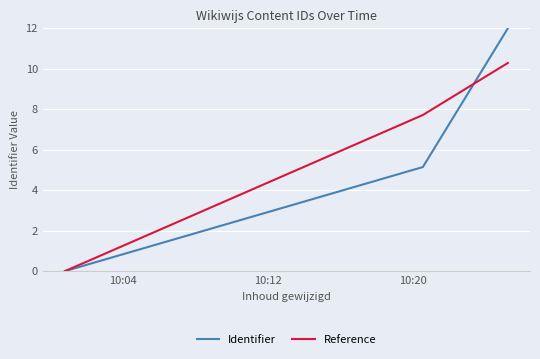

How many values in the Identifier series exceed 5?

2